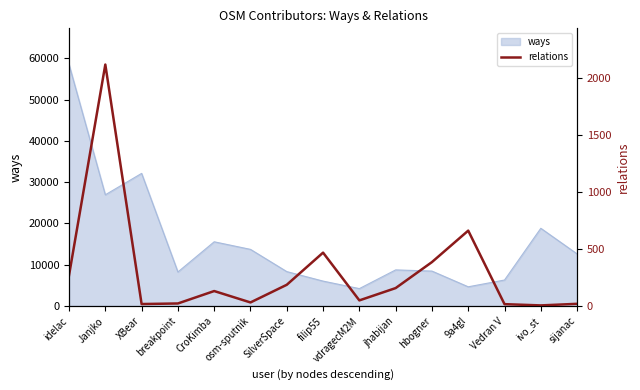

Reading left to right, transcribe all the data shown in this chart.

269	2118	17	22	131	31	186	468	49	157	385	661	16	5	19